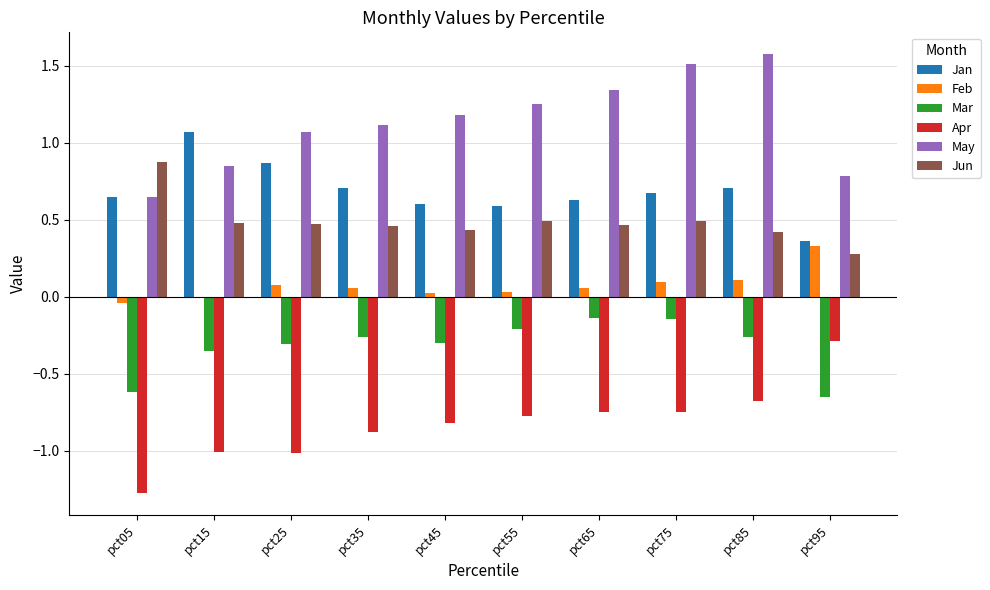

Which series has the largest total across all categories?

May